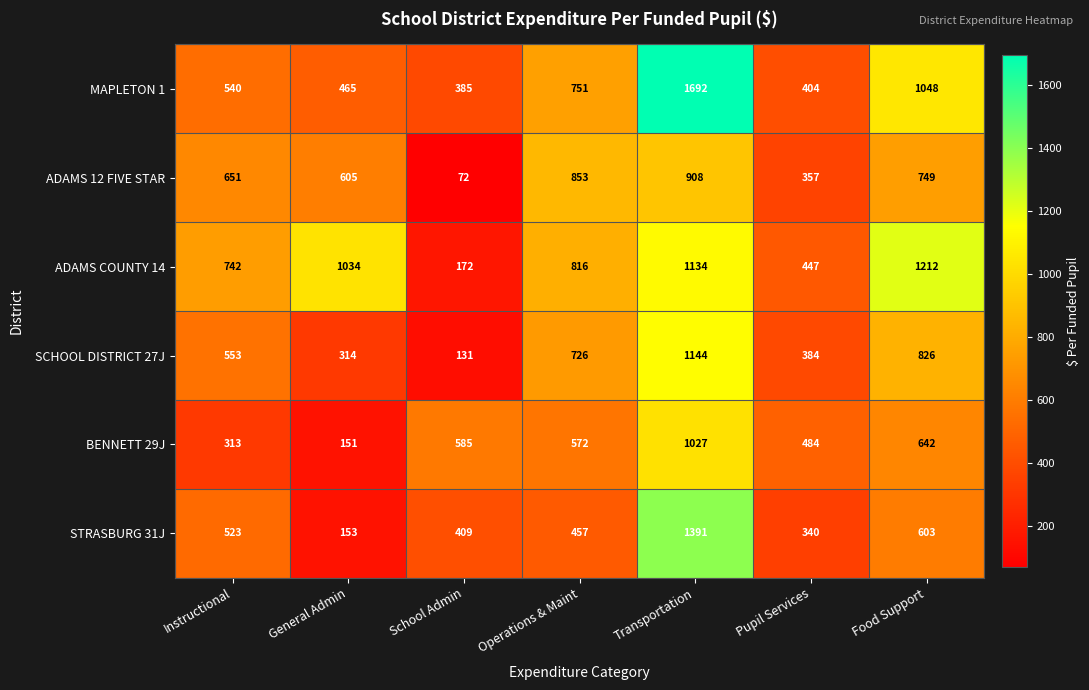

Rank the series by their maximum value, from lowest to highest.

ADAMS 12 FIVE STAR, BENNETT 29J, SCHOOL DISTRICT 27J, ADAMS COUNTY 14, STRASBURG 31J, MAPLETON 1